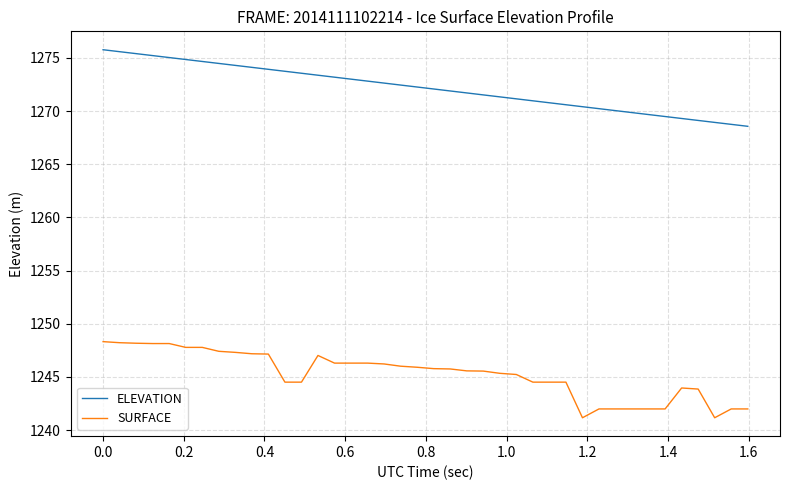

What is the difference between the maximum and minimum values in the ELEVATION series?

7.2